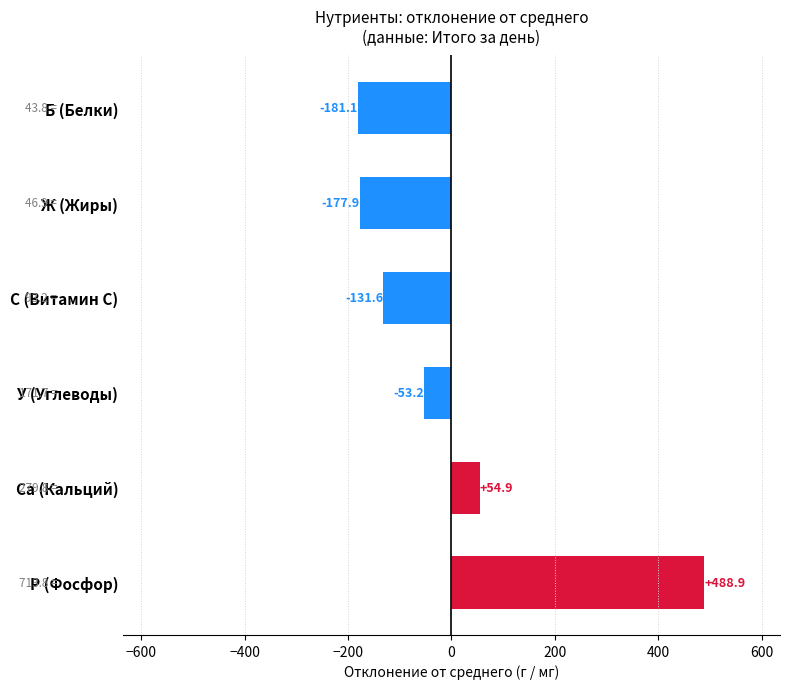

The value at С (Витамин С) is -131.6. True or false?

True